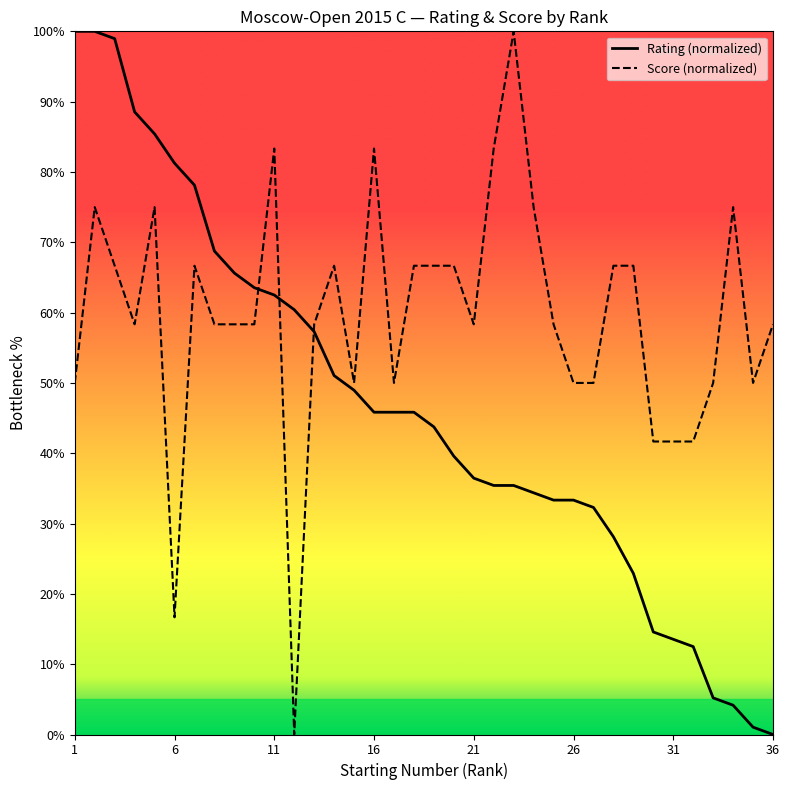

True or false: Rating (normalized) and Score (normalized) intersect in this chart.

True